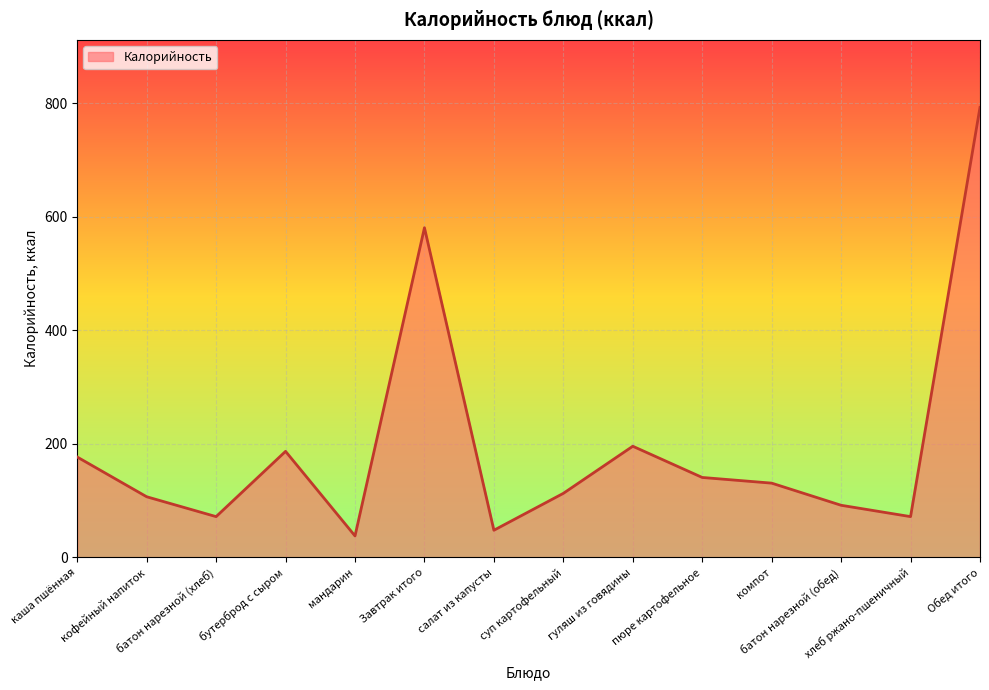

What is the average value?

196